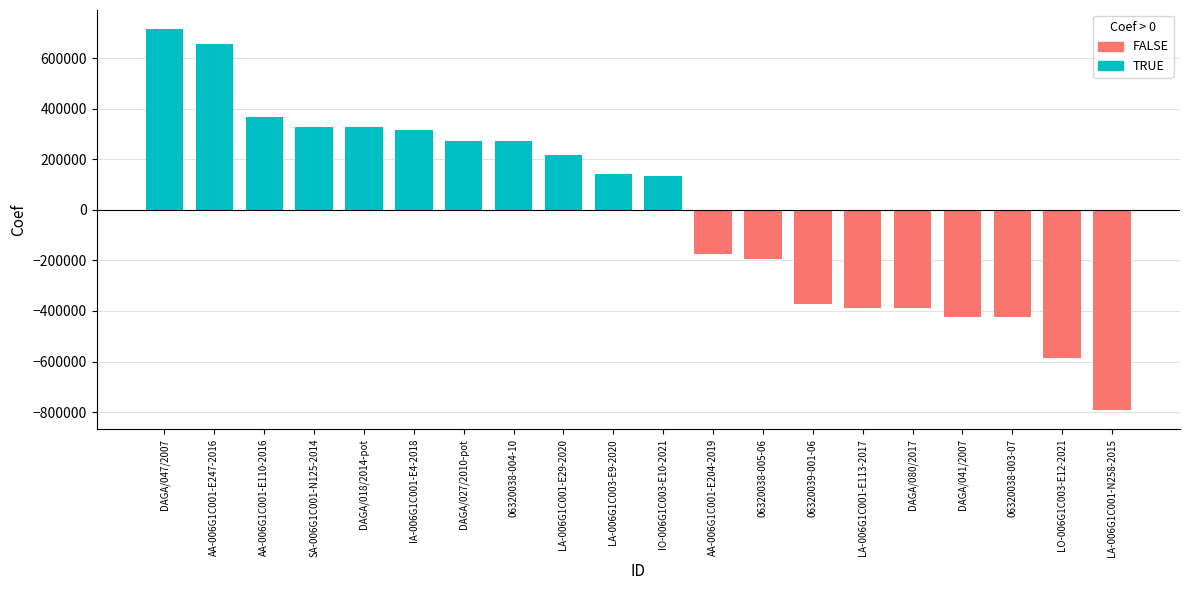

Rank the series by their maximum value, from highest to lowest.

TRUE, FALSE